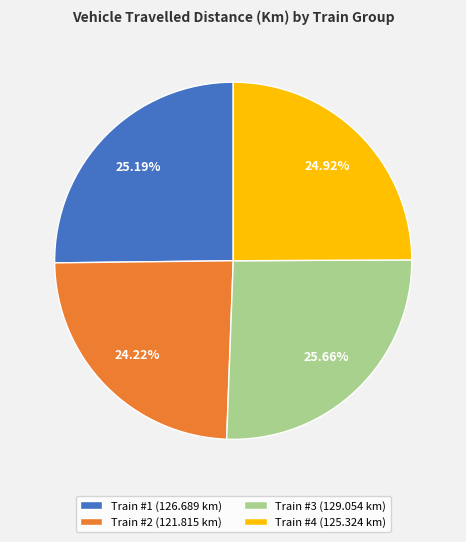

Between Train #4 (125.324 km) and Train #3 (129.054 km), which is larger?

Train #3 (129.054 km)